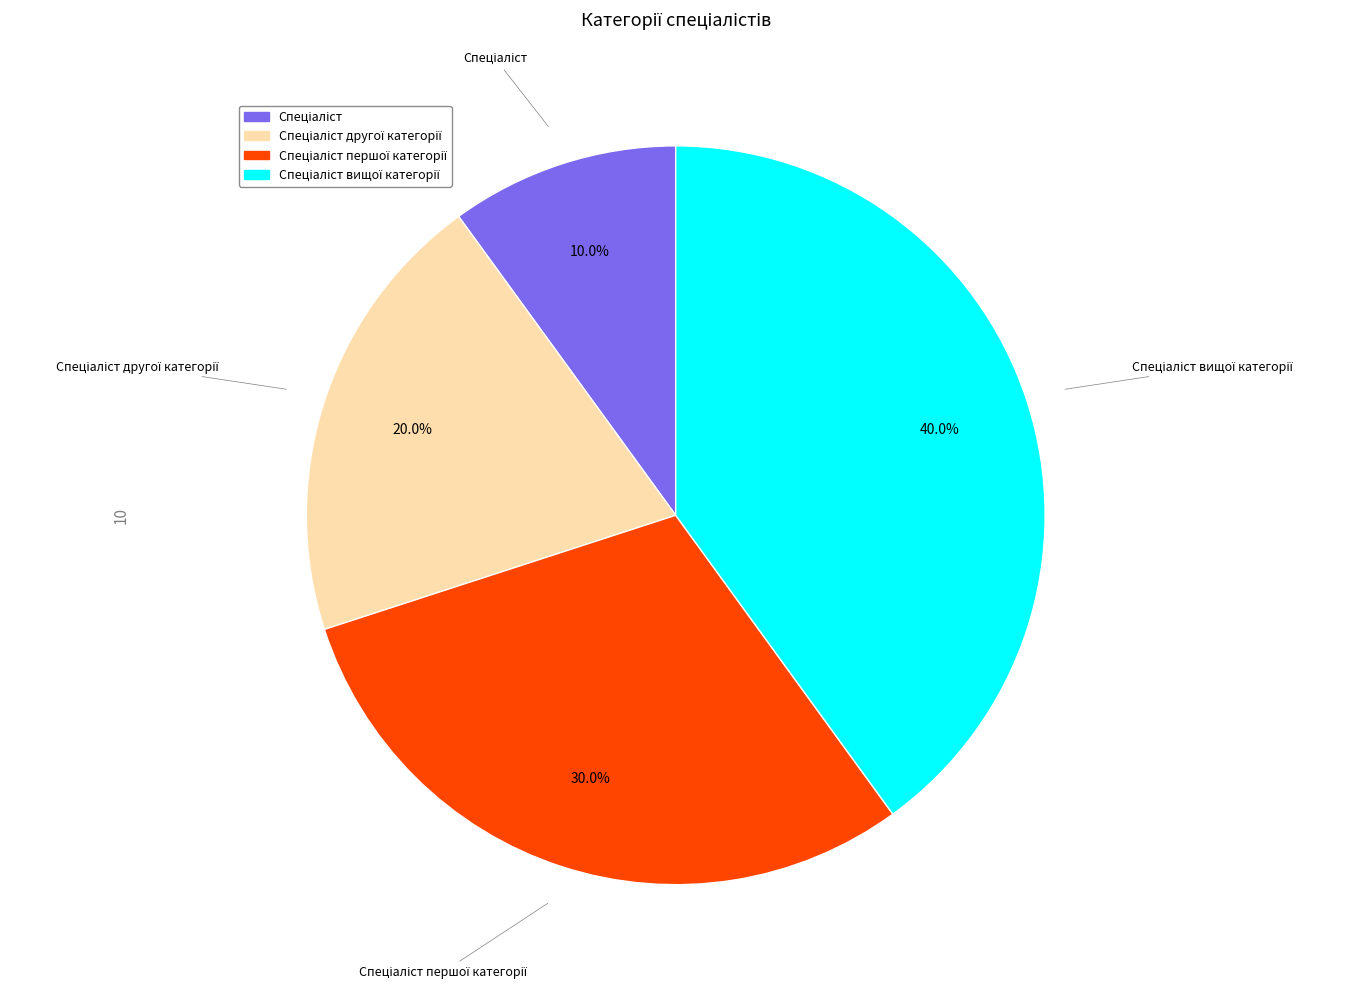

Is there a majority slice in this chart?

No